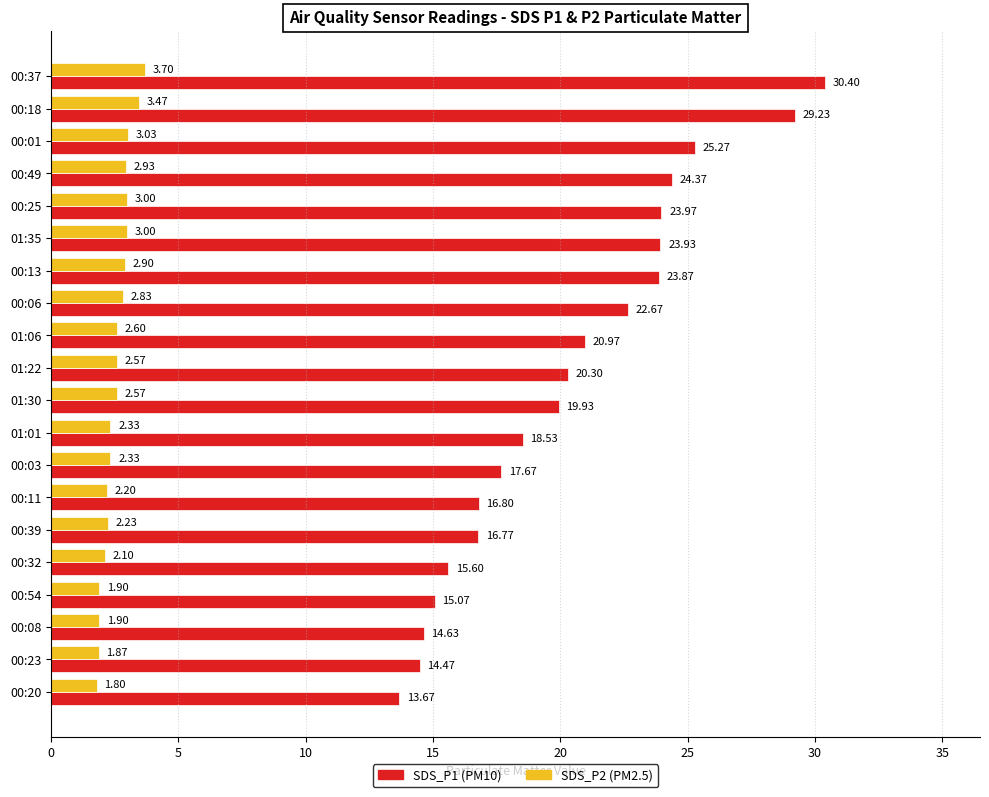

What is the spread (max minus min) of values at 00:03?

15.3